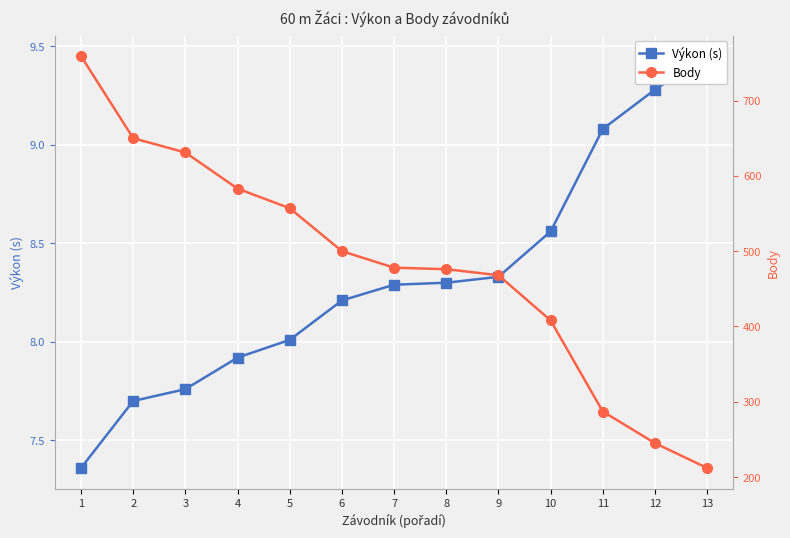

What is the approximate value of Body at 6?

500.0